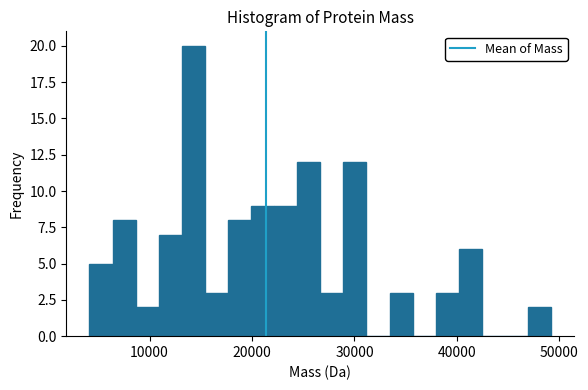

Read against the x-axis, roughly where is the centre of the tallest bar?

14000